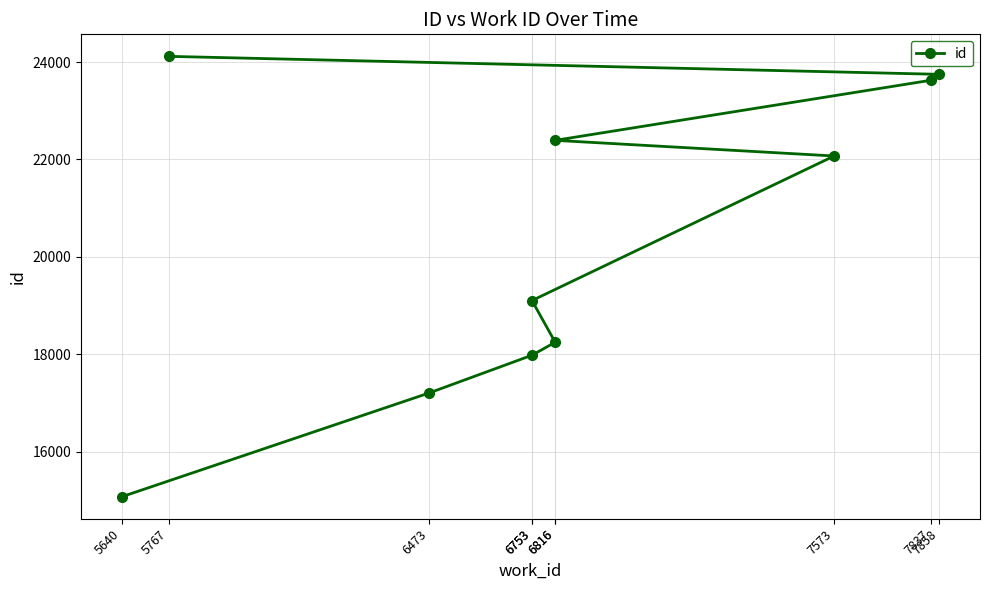

True or false: the data shows 6512 at 5640.

False